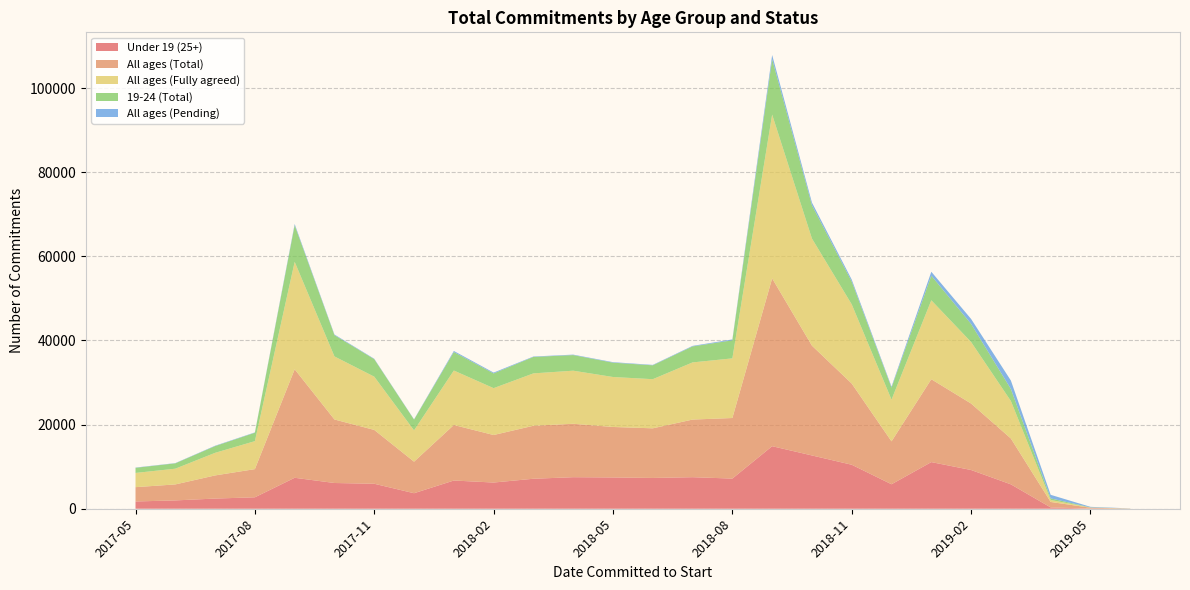

Reading left to right, transcribe all the data shown in this chart.

Under 19 (25+): 2017-05=1730	2017-06=1980	2017-07=2420	2017-08=2720	2017-09=7360	2017-10=6120	2017-11=5940	2017-12=3690	2018-01=6710	2018-02=6230	2018-03=7130	2018-04=7500	2018-05=7440	2018-06=7320	2018-07=7500	2018-08=7170	2018-09=14870	2018-10=12670	2018-11=10460	2018-12=5820	2019-01=11090	2019-02=9210	2019-03=5800	2019-04=310	2019-05=40	2019-06=10
All ages (Total): 2017-05=3400	2017-06=3800	2017-07=5500	2017-08=6700	2017-09=25800	2017-10=15100	2017-11=12800	2017-12=7500	2018-01=13200	2018-02=11300	2018-03=12600	2018-04=12700	2018-05=12000	2018-06=11800	2018-07=13700	2018-08=14400	2018-09=39900	2018-10=26100	2018-11=19300	2018-12=10200	2019-01=19700	2019-02=15800	2019-03=10900	2019-04=1300	2019-05=200	2019-06=20
All ages (Fully agreed): 2017-05=3380	2017-06=3740	2017-07=5370	2017-08=6650	2017-09=25540	2017-10=14990	2017-11=12660	2017-12=7440	2018-01=12950	2018-02=11140	2018-03=12450	2018-04=12620	2018-05=11880	2018-06=11680	2018-07=13590	2018-08=14180	2018-09=38940	2018-10=25470	2018-11=18830	2018-12=9920	2019-01=18770	2019-02=14630	2019-03=8910	2019-04=470	2019-05=50	2019-06=20
19-24 (Total): 2017-05=1220	2017-06=1270	2017-07=1600	2017-08=2000	2017-09=8700	2017-10=5060	2017-11=4160	2017-12=2560	2018-01=4400	2018-02=3500	2018-03=3910	2018-04=3710	2018-05=3410	2018-06=3300	2018-07=3800	2018-08=4300	2018-09=13150	2018-10=7910	2018-11=5410	2018-12=2850	2019-01=5850	2019-02=4300	2019-03=2860	2019-04=380	2019-05=30	2019-06=10
All ages (Pending): 2017-05=60	2017-06=60	2017-07=90	2017-08=80	2017-09=290	2017-10=150	2017-11=100	2017-12=70	2018-01=250	2018-02=200	2018-03=100	2018-04=110	2018-05=120	2018-06=100	2018-07=130	2018-08=200	2018-09=1010	2018-10=640	2018-11=470	2018-12=250	2019-01=930	2019-02=1180	2019-03=2000	2019-04=850	2019-05=130	2019-06=20